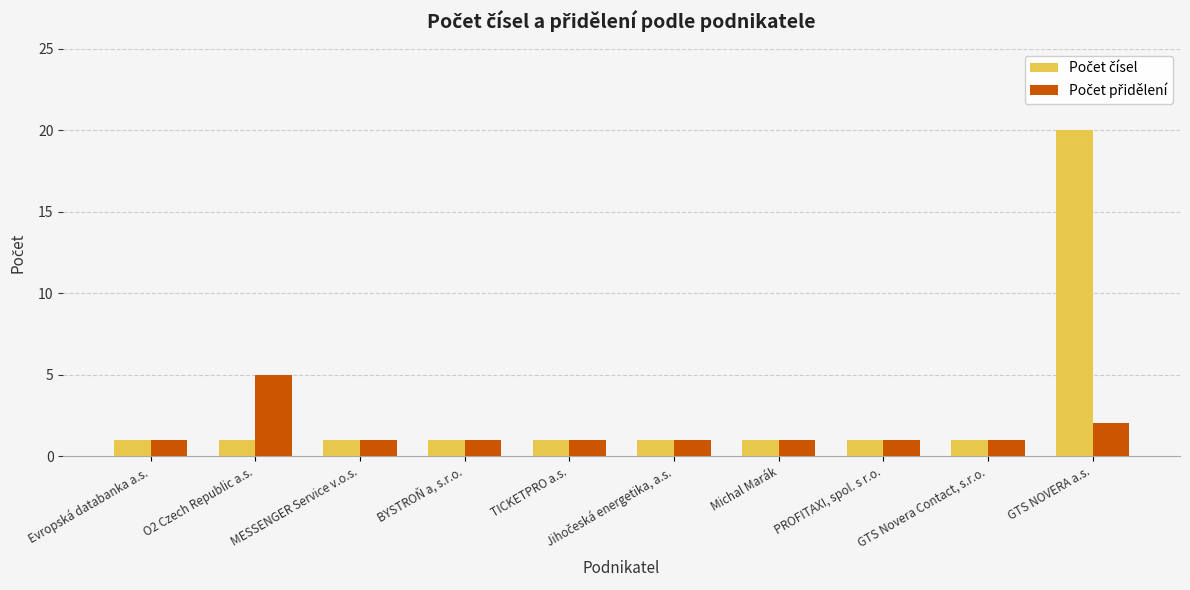

What is the spread (max minus min) of values at GTS NOVERA a.s.?

18